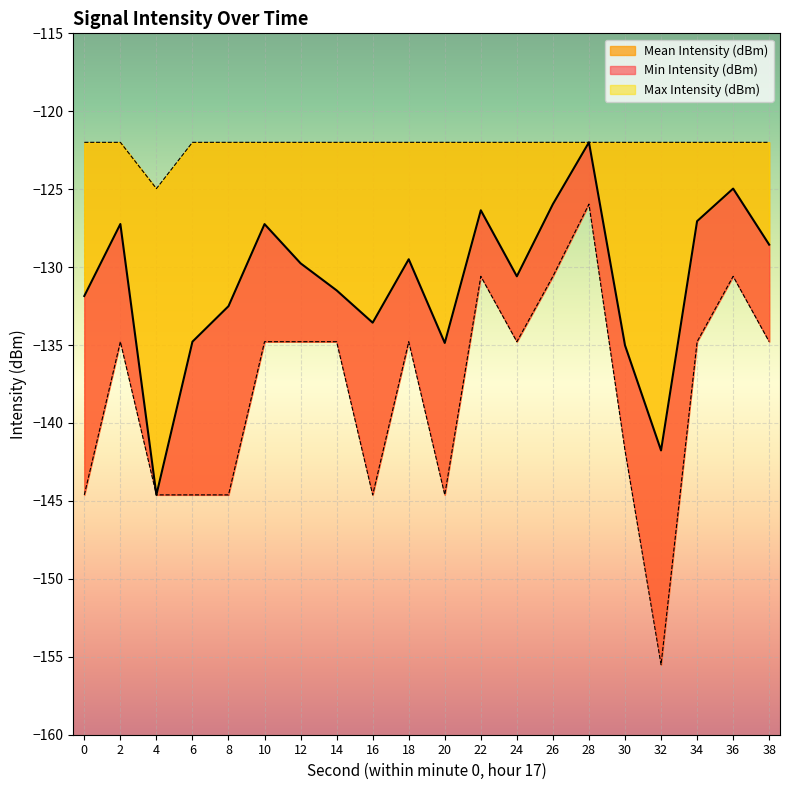

True or false: Min Intensity (dBm) has more than 1 points higher than both neighbors.

True